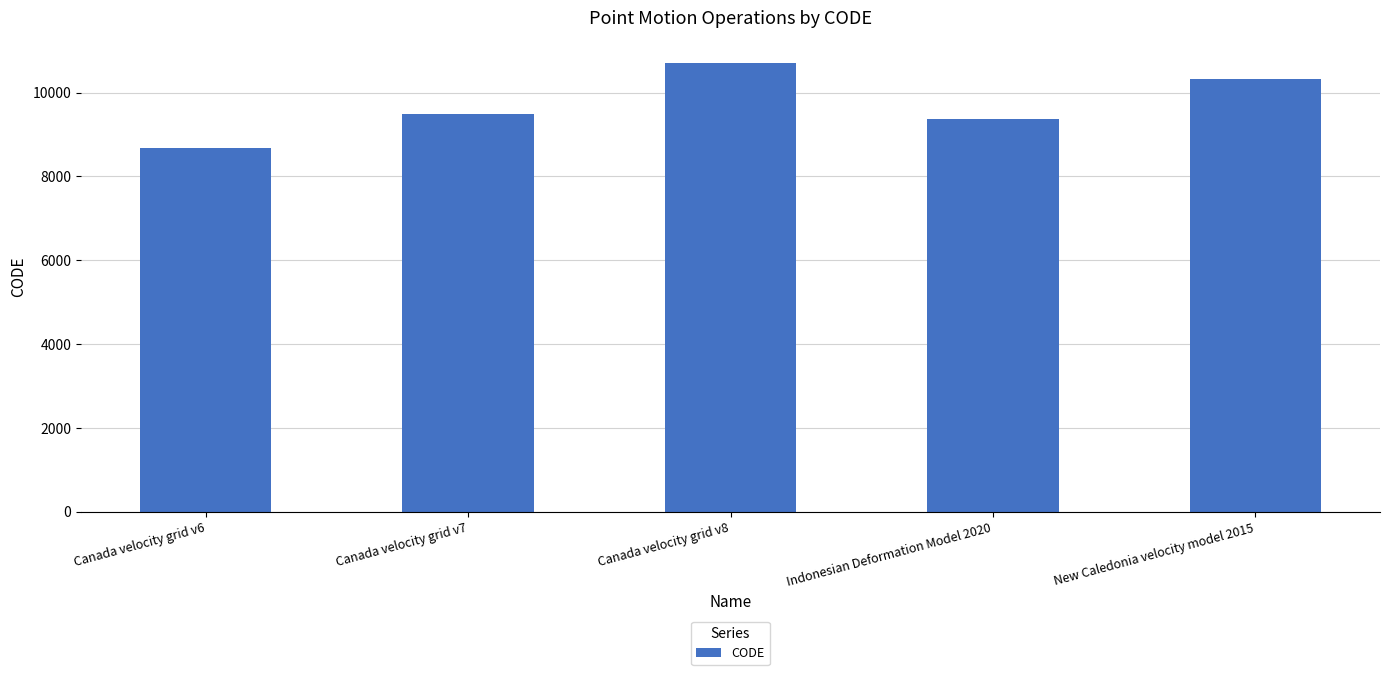

What is the sum of all values?

48564